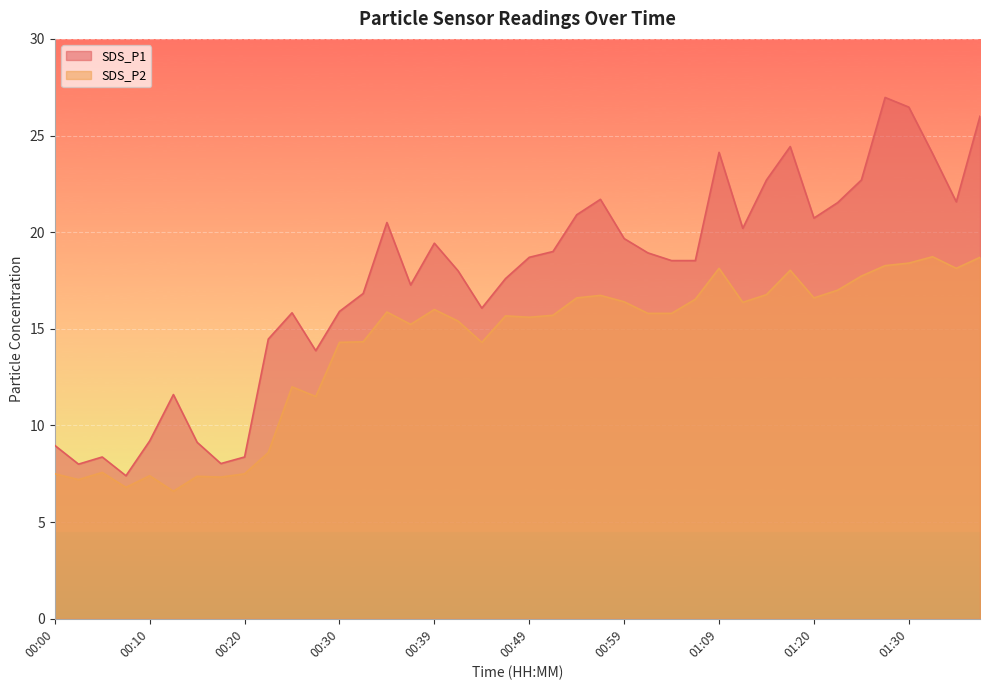

What is the label of the 30th point from the left?

01:12